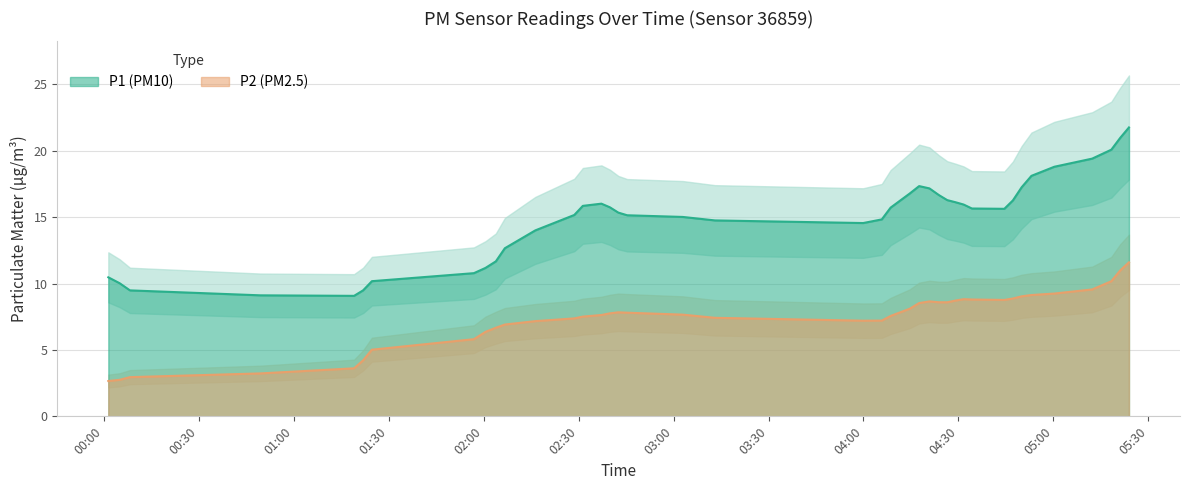

What is the approximate value of P1 at 13?

17.6